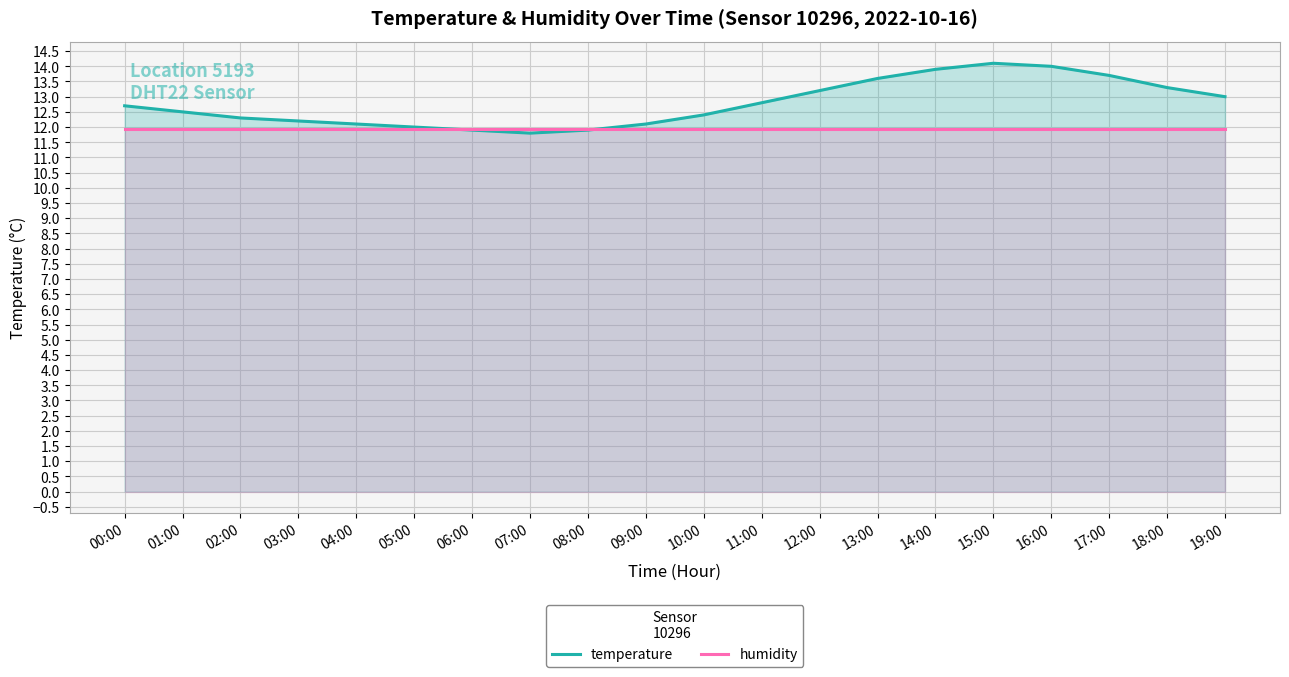

The humidity series shows 19.5 at 06:00. True or false?

False